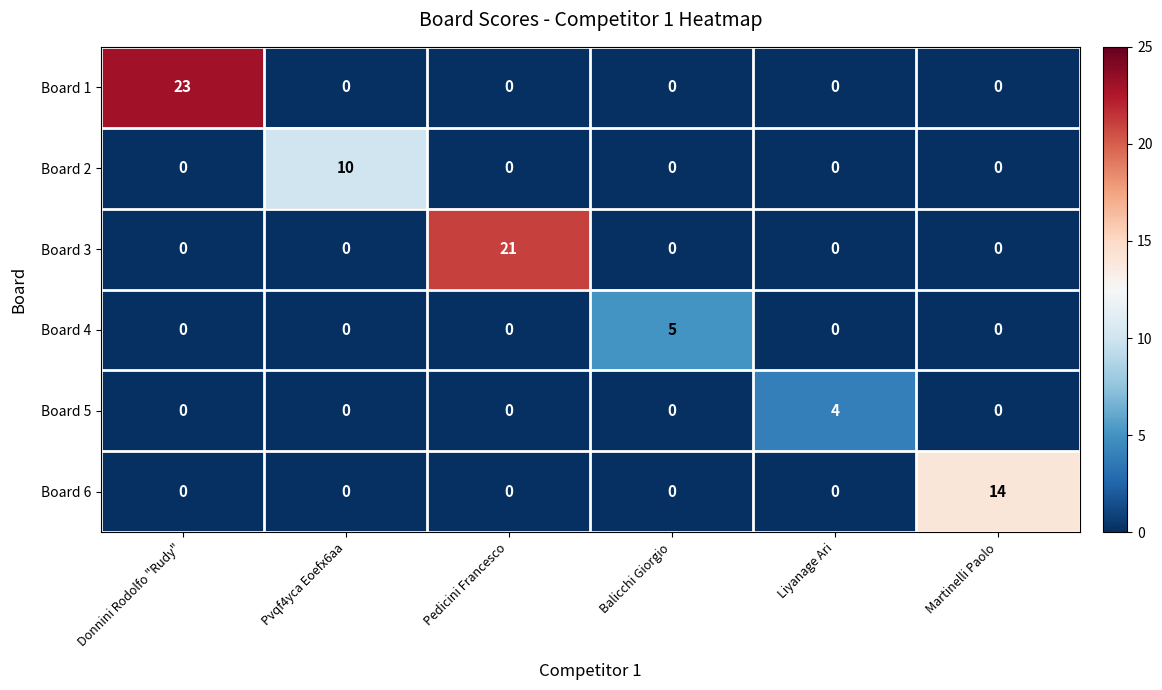

True or false: Board 2 has a value of 0 at Balicchi Giorgio.

True